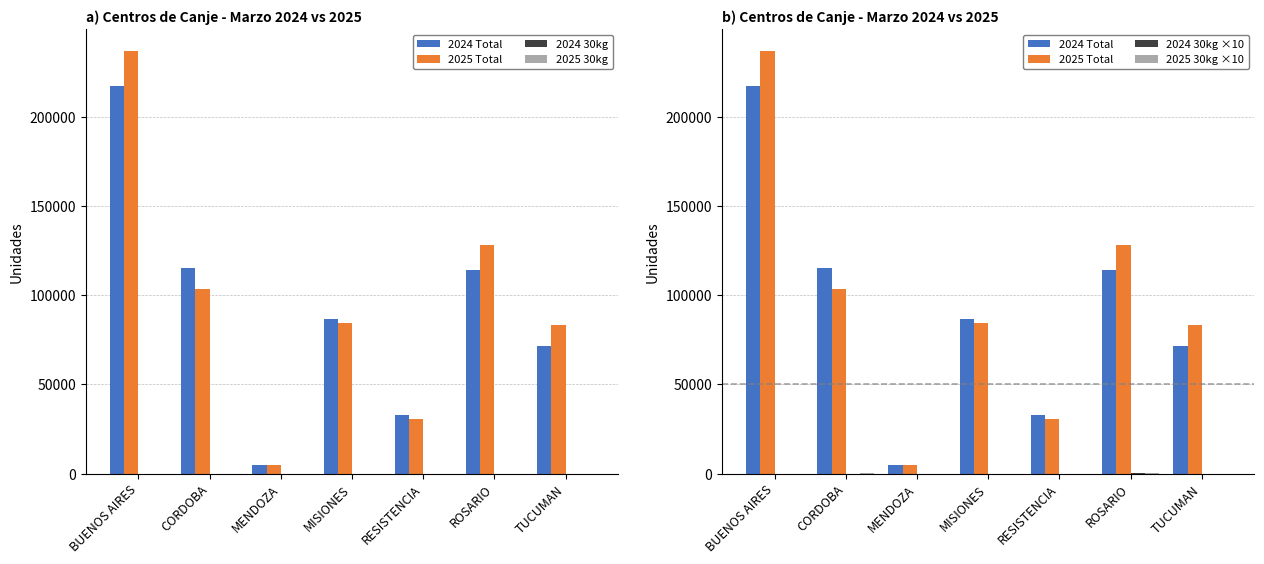

What is the total value across all series at MENDOZA?

9581